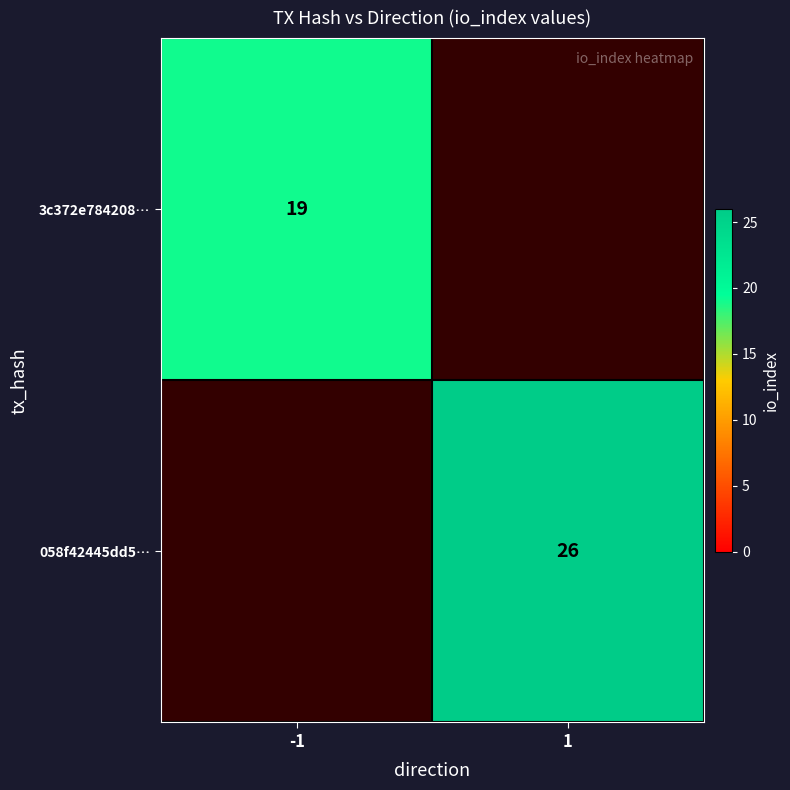

How many categories are shown in the chart?

2